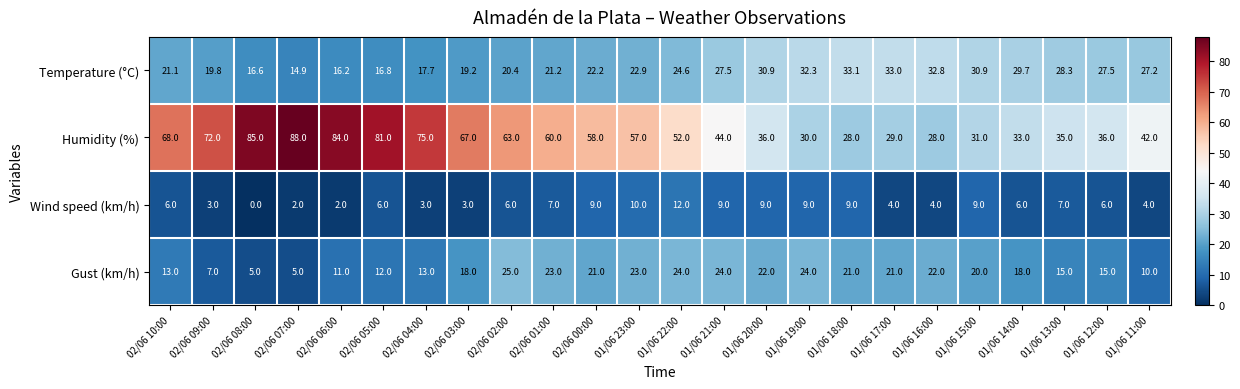

How many categories are shown in the chart?

24